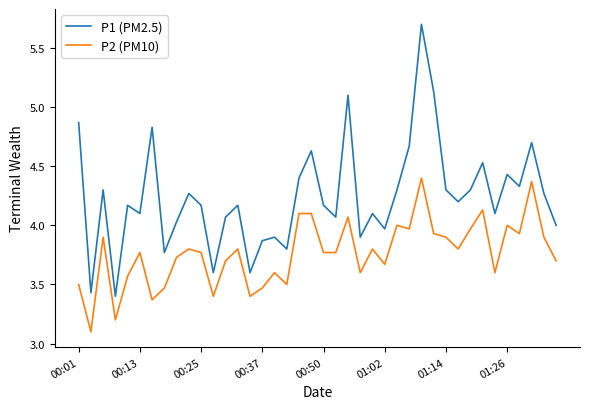

List the series in order of their overall mean, lowest first.

P2 (PM10), P1 (PM2.5)